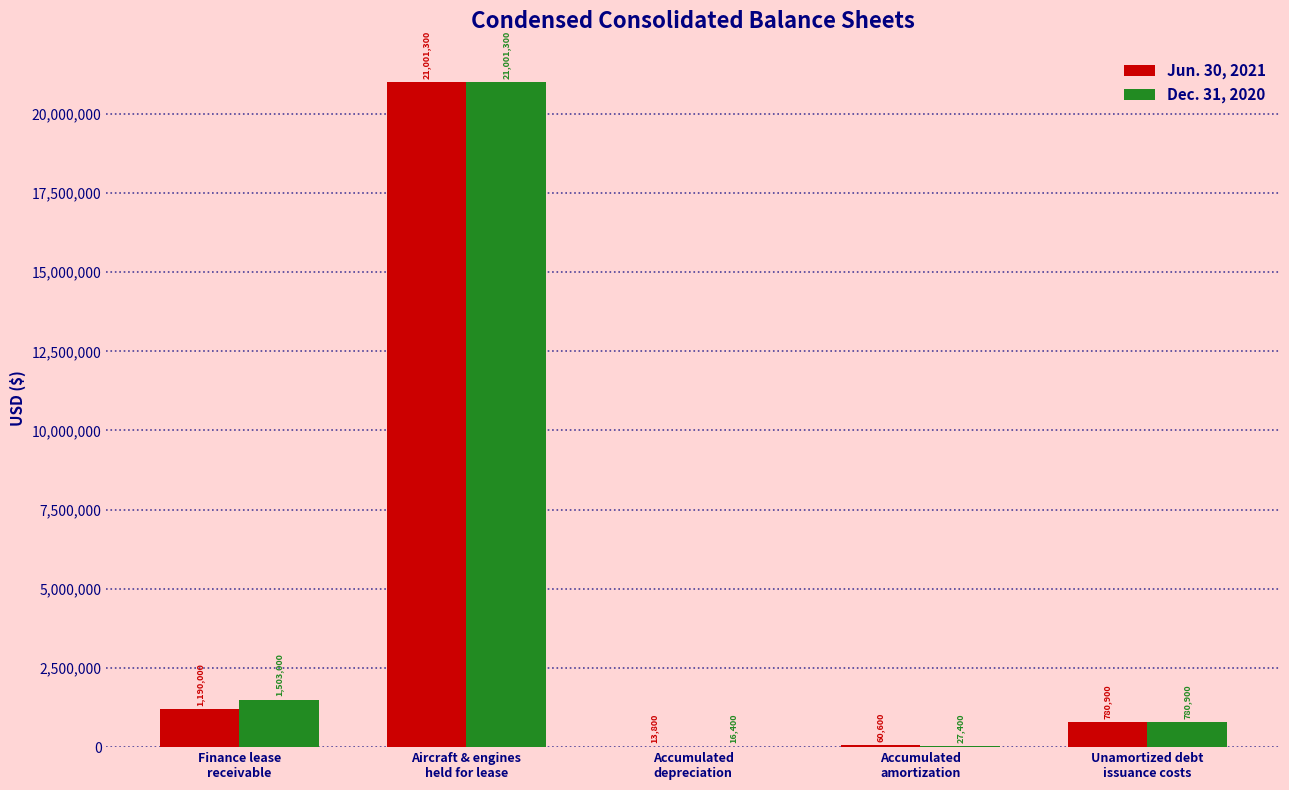

What is the sum of the Jun. 30, 2021 values at Unamortized debt
issuance costs and Accumulated
depreciation?

794700